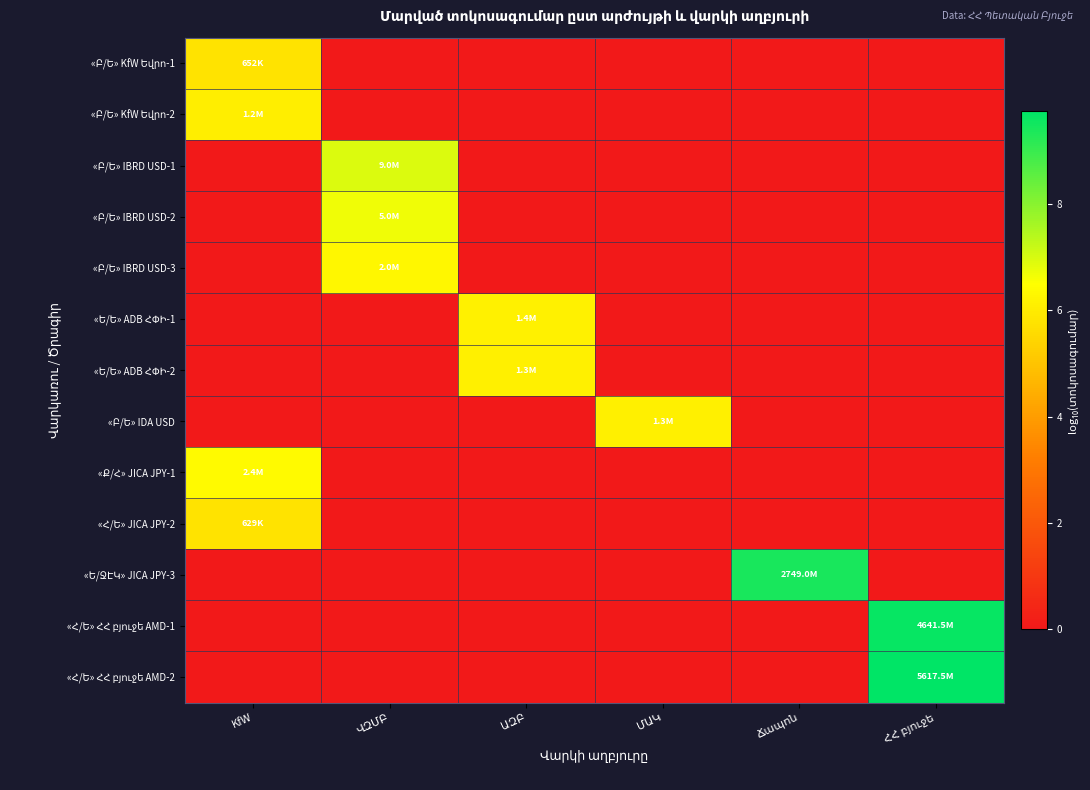

Between ՎԶՄԲ and ՀՀ բյուջե, which series saw the biggest shift?

«Հ/Ե» ՀՀ բյուջե AMD-2